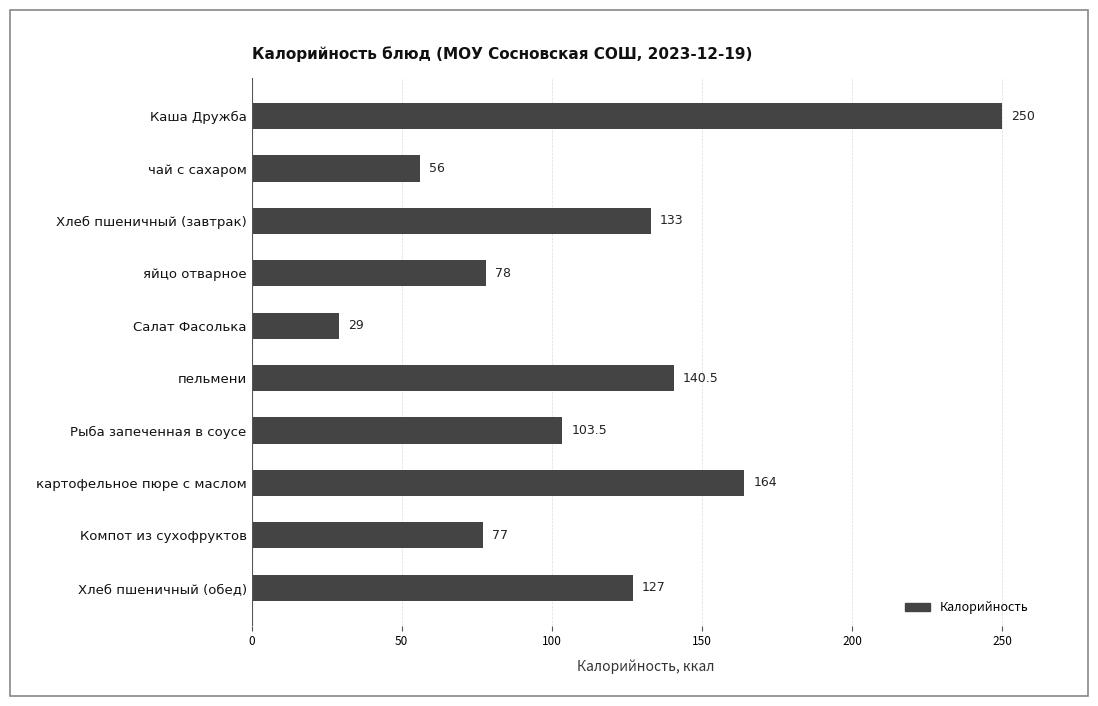

Where is the data nearest to the value 139?

пельмени